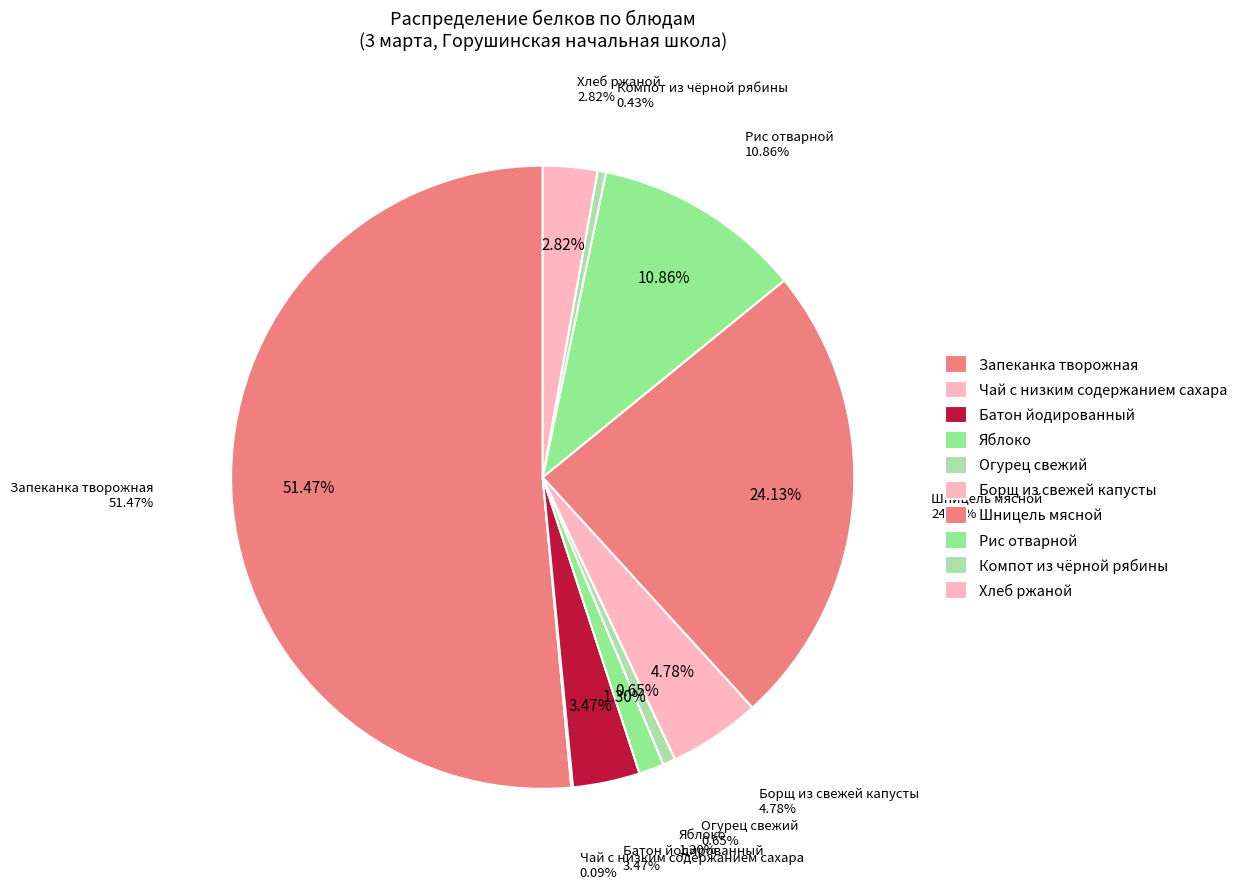

To the nearest percent, what percentage of the pie is Борщ из свежей капусты?

5%